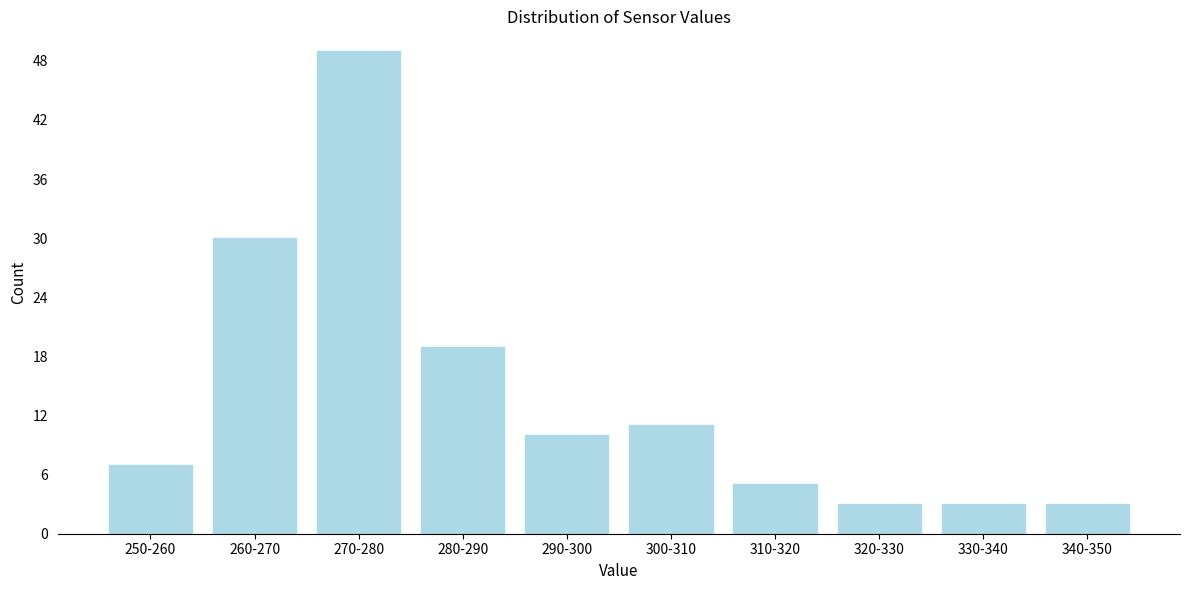

Reading right to left, what are all the values shown in this chart?

340-350=3	330-340=3	320-330=3	310-320=5	300-310=11	290-300=10	280-290=19	270-280=49	260-270=30	250-260=7